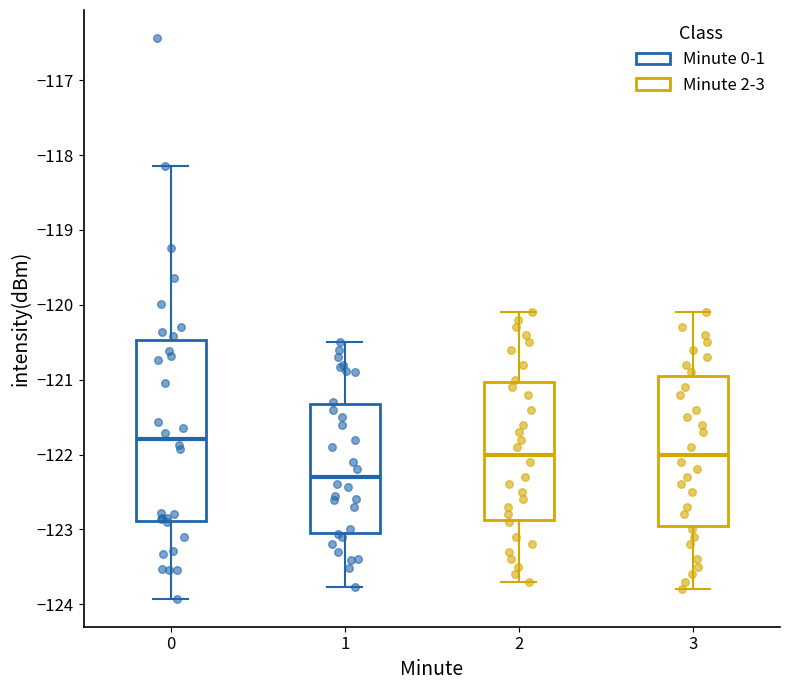

Where does the upper whisker of the box at x = 0 end on the y-axis? The values are not printed on the chart, so give them approximately, as read against the axis.

-118.1